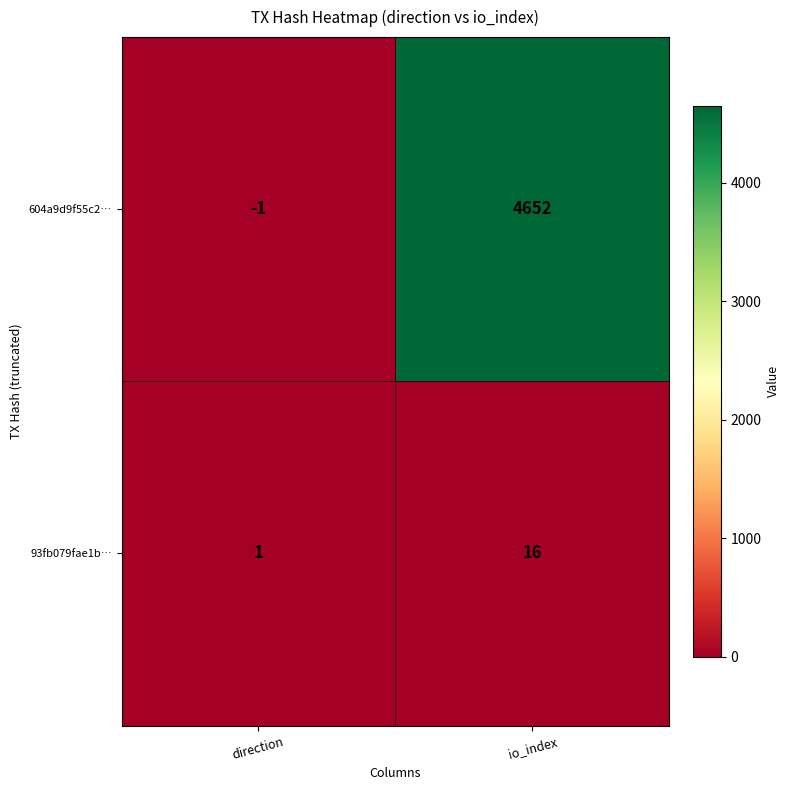

Which series has the largest total across all categories?

604a9d9f55c2…